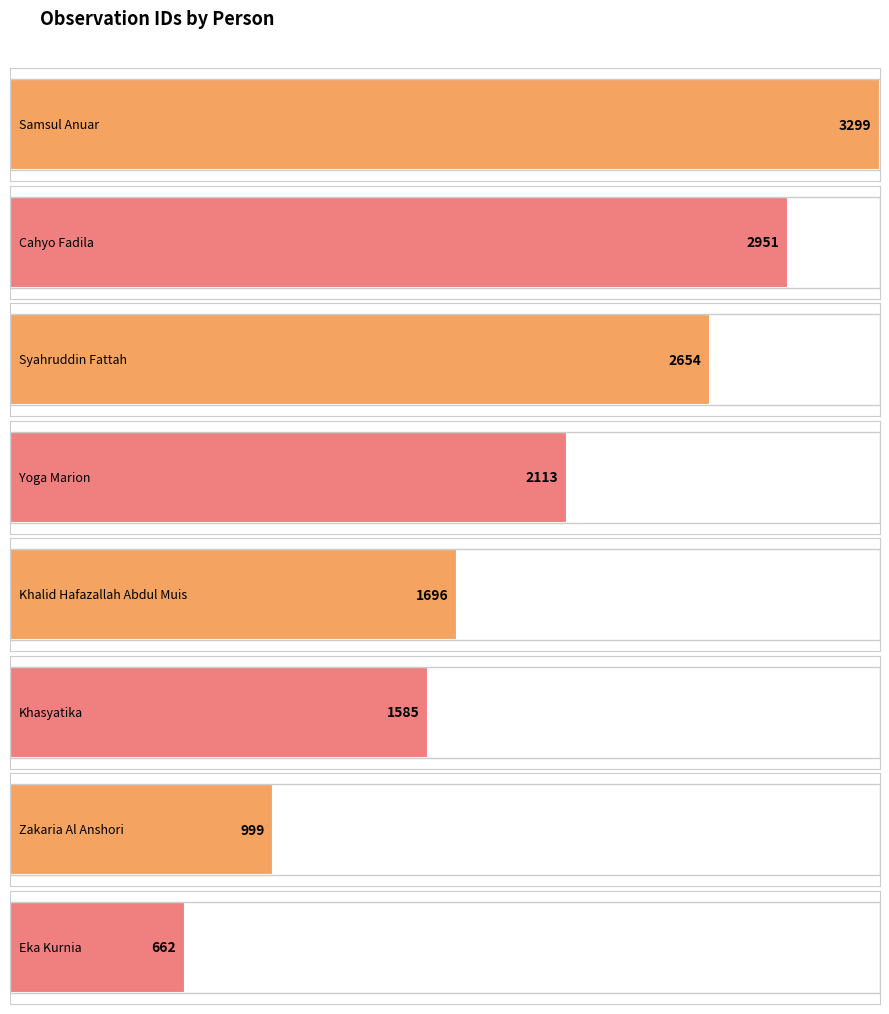

At which label is the value closest to 1980?

Yoga Marion